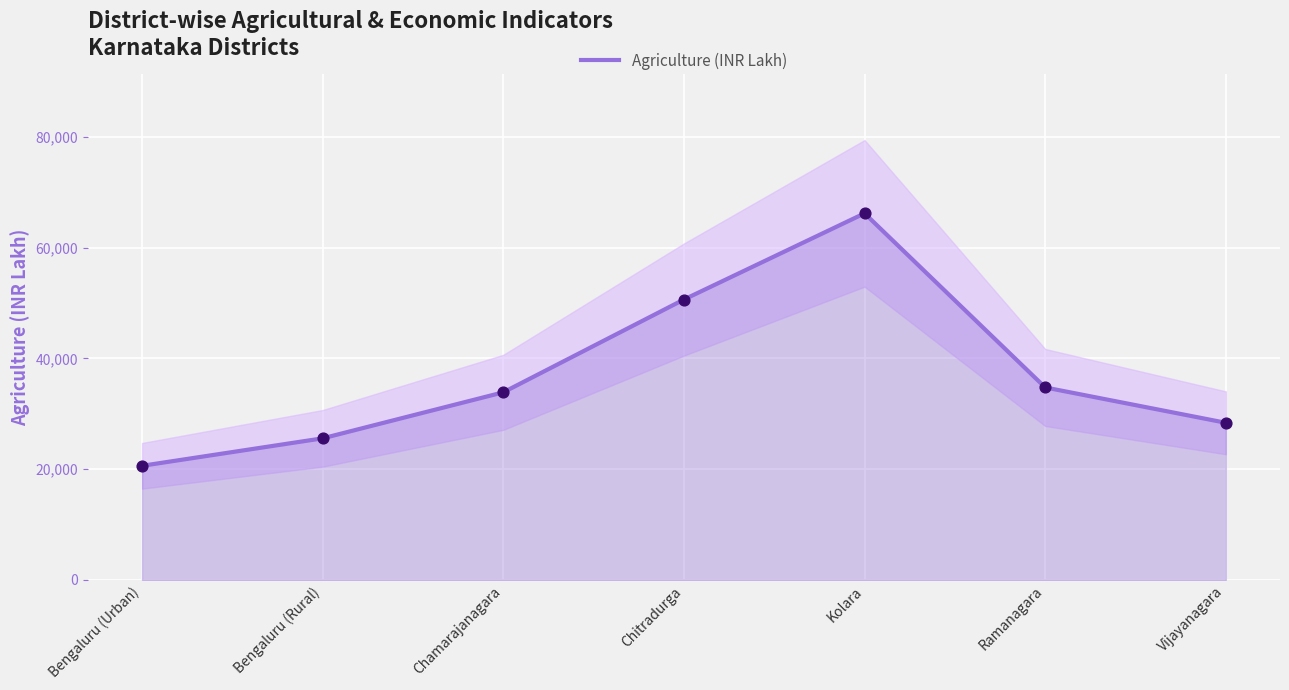

What is the change in value from Bengaluru (Rural) to Chamarajanagara?

+8307.3